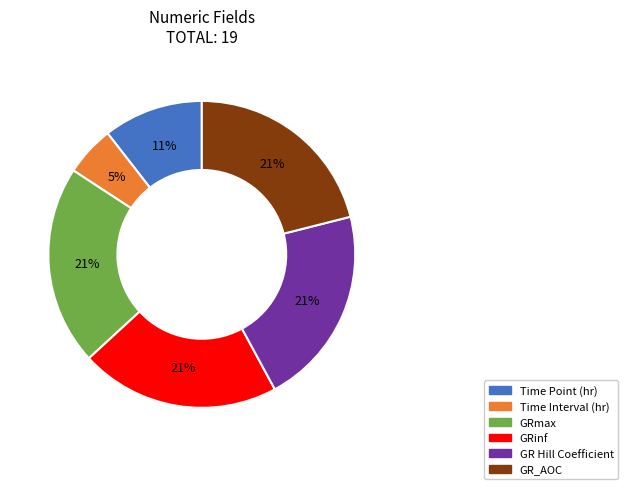

Does any single category account for the majority?

No